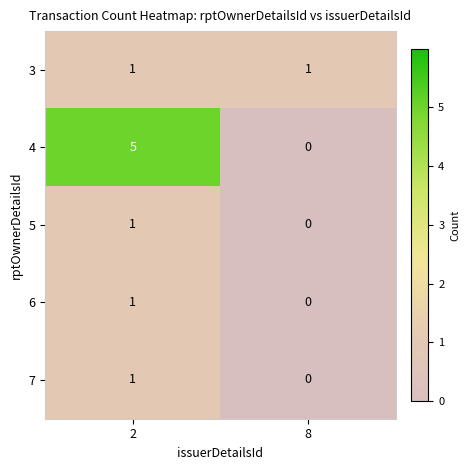

At which label is 5 closest to 0?

8